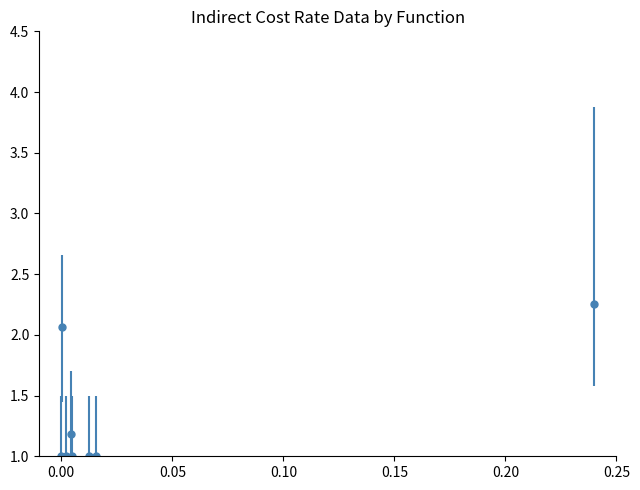

What is the smallest value displayed?

1.0